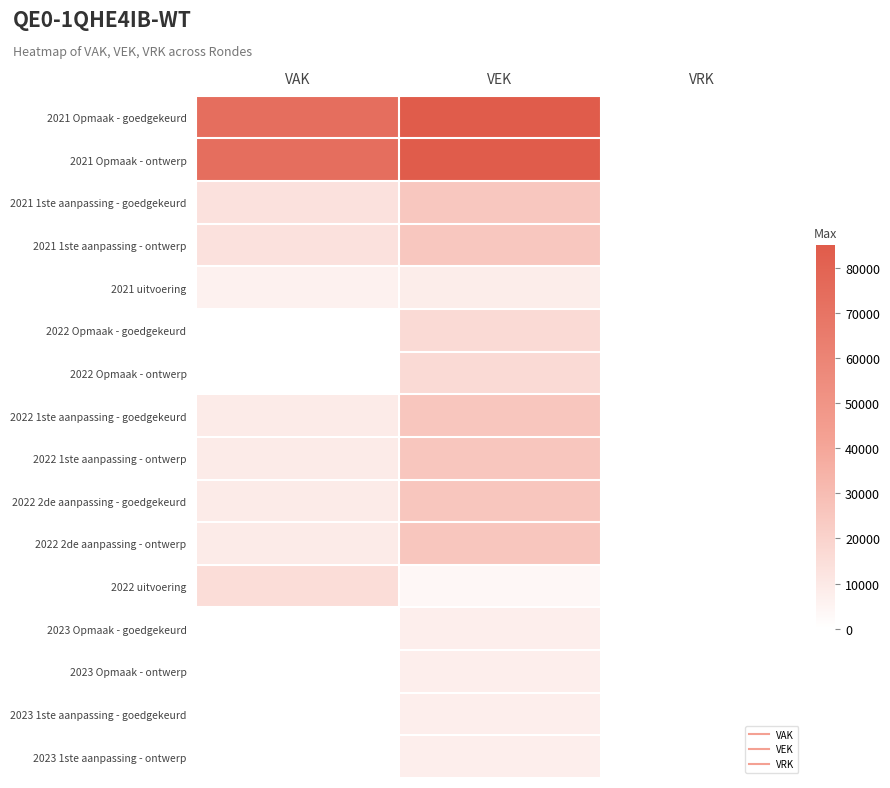

Reading left to right, list all the values displayed in this chart.

2021 Opmaak - goedgekeurd: VAK=73649	VEK=85096	VRK=0
2021 Opmaak - ontwerp: VAK=73649	VEK=85096	VRK=0
2021 1ste aanpassing - goedgekeurd: VAK=13589	VEK=25036	VRK=0
2021 1ste aanpassing - ontwerp: VAK=13589	VEK=25036	VRK=0
2021 uitvoering: VAK=6058	VEK=7988	VRK=0
2022 Opmaak - goedgekeurd: VAK=0	VEK=16524	VRK=0
2022 Opmaak - ontwerp: VAK=0	VEK=16524	VRK=0
2022 1ste aanpassing - goedgekeurd: VAK=8783	VEK=25307	VRK=0
2022 1ste aanpassing - ontwerp: VAK=8783	VEK=25307	VRK=0
2022 2de aanpassing - goedgekeurd: VAK=8783	VEK=25307	VRK=0
2022 2de aanpassing - ontwerp: VAK=8783	VEK=25307	VRK=0
2022 uitvoering: VAK=14960	VEK=3528	VRK=0
2023 Opmaak - goedgekeurd: VAK=0	VEK=7481	VRK=0
2023 Opmaak - ontwerp: VAK=0	VEK=7481	VRK=0
2023 1ste aanpassing - goedgekeurd: VAK=0	VEK=7481	VRK=0
2023 1ste aanpassing - ontwerp: VAK=0	VEK=7481	VRK=0